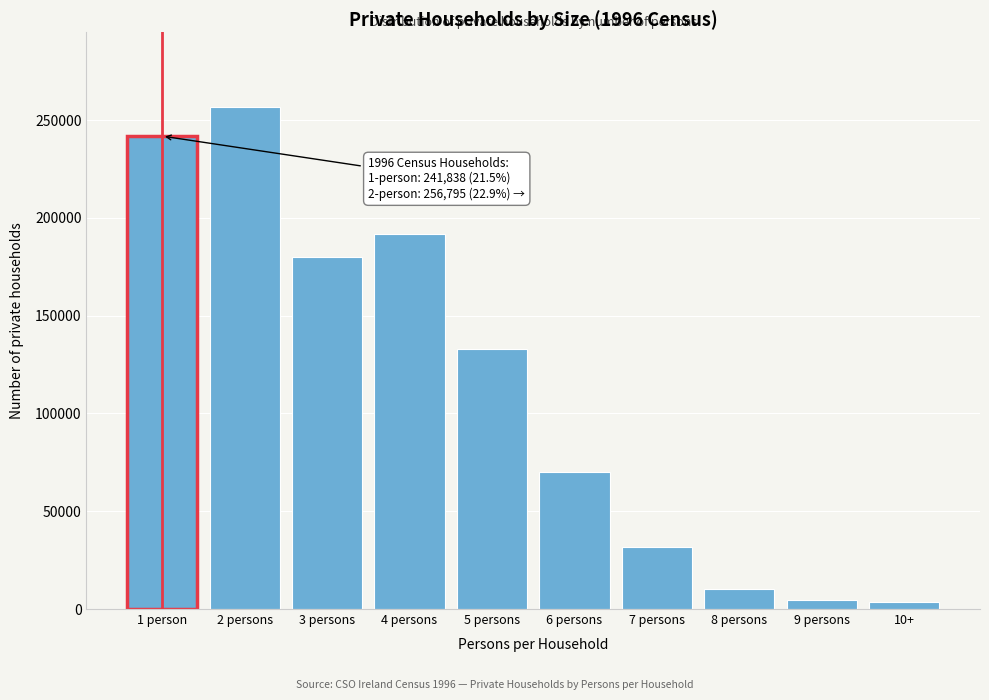

What is the sum of all values?

1123238